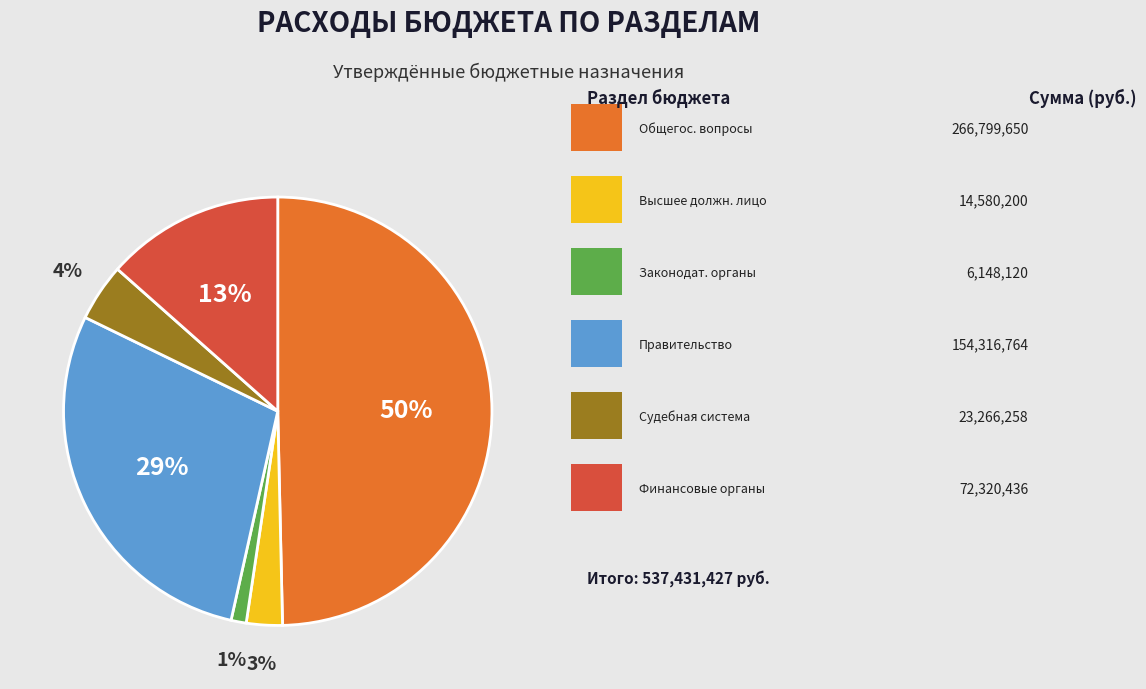

To the nearest percent, what is the difference between the largest and smallest slice percentages?

48%